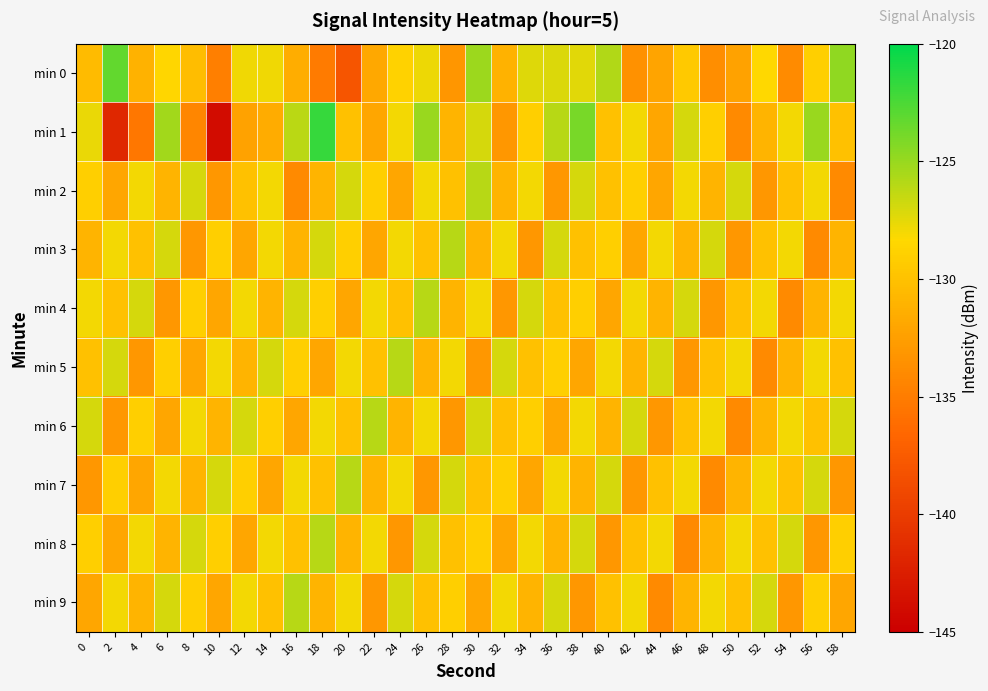

At which category is the sum across all series the highest?

26